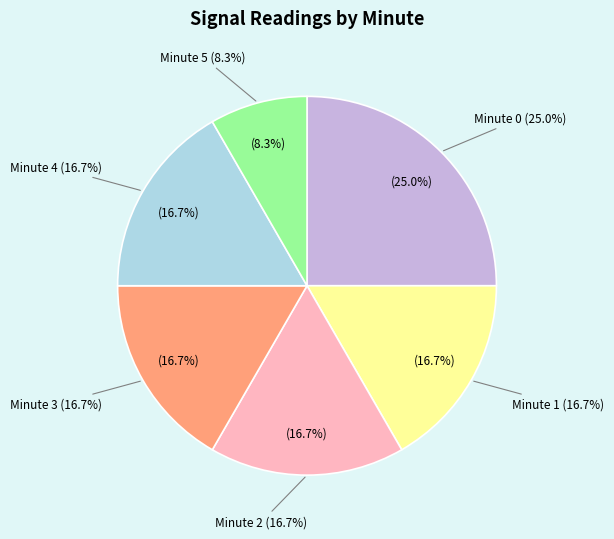

Is the sum of Minute 3 and Minute 2 greater than half?

No